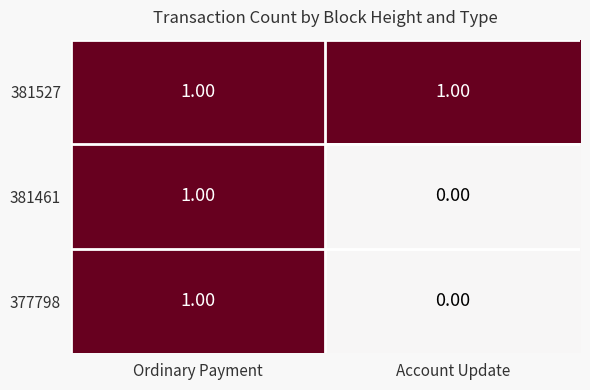

List the labels in order of 377798 value, largest first.

Ordinary Payment, Account Update